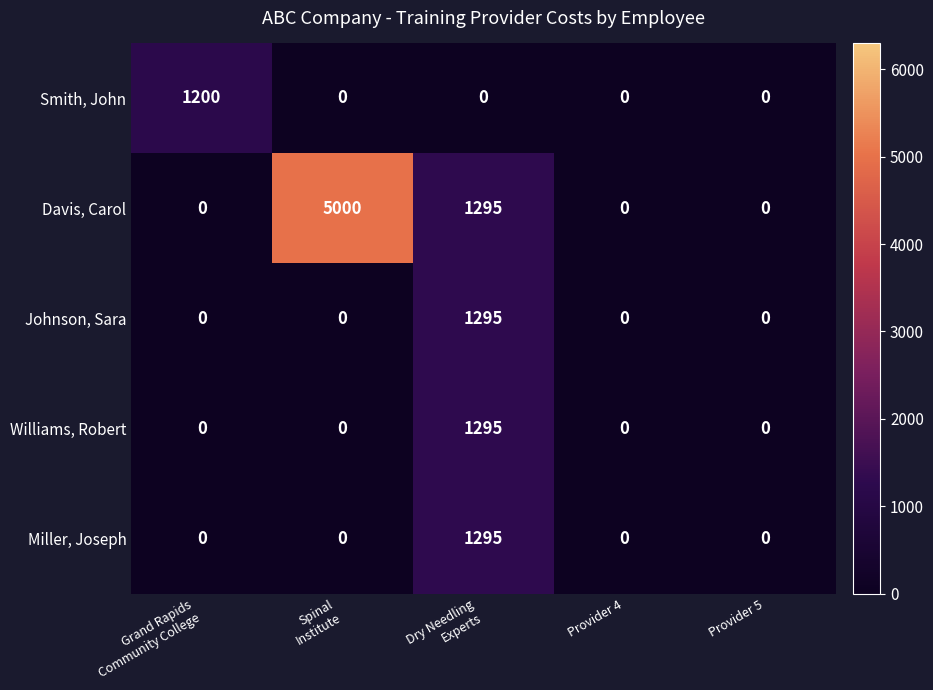

Reading left to right, list all the values displayed in this chart.

Smith, John: 1200	0	0	0	0
Davis, Carol: 0	5000	1295	0	0
Johnson, Sara: 0	0	1295	0	0
Williams, Robert: 0	0	1295	0	0
Miller, Joseph: 0	0	1295	0	0